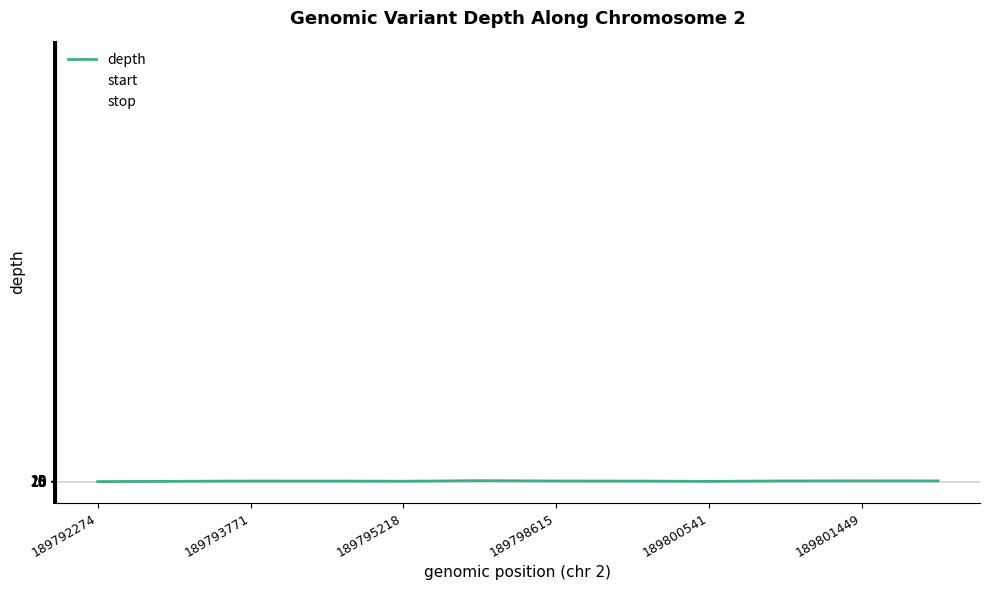

Does the chart display data point markers on the line(s)?

No